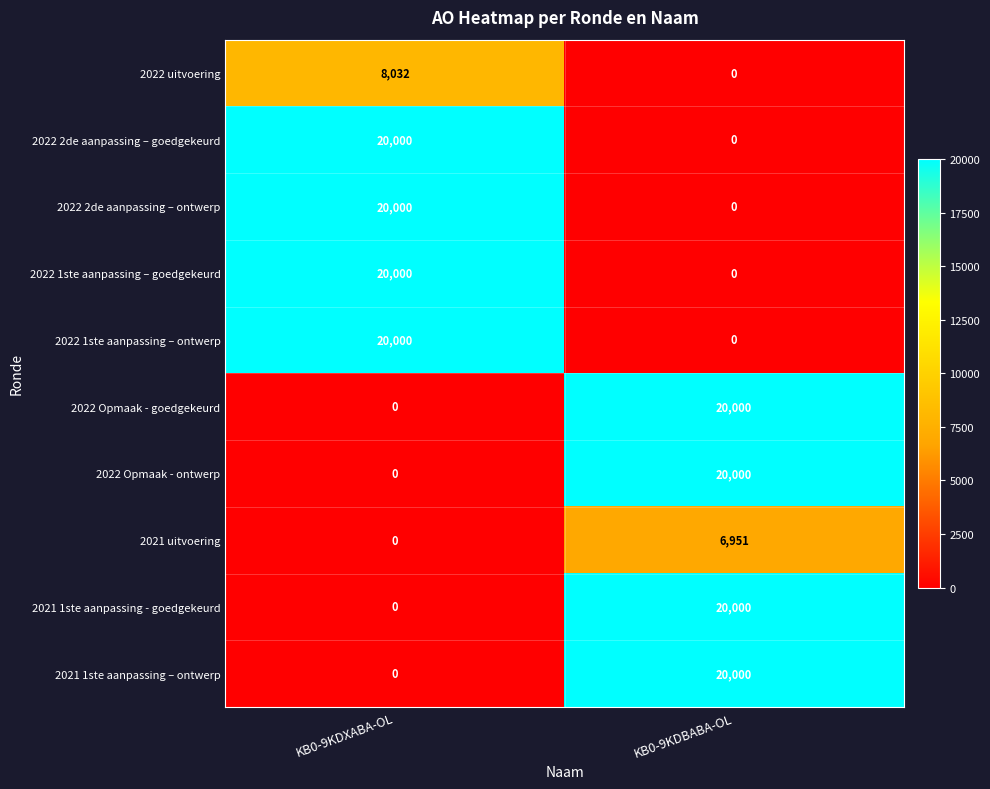

Reading left to right, extract all data points from this chart.

2022 uitvoering: KB0-9KDXABA-OL=8032	KB0-9KDBABA-OL=0
2022 2de aanpassing – goedgekeurd: KB0-9KDXABA-OL=20000	KB0-9KDBABA-OL=0
2022 2de aanpassing – ontwerp: KB0-9KDXABA-OL=20000	KB0-9KDBABA-OL=0
2022 1ste aanpassing – goedgekeurd: KB0-9KDXABA-OL=20000	KB0-9KDBABA-OL=0
2022 1ste aanpassing – ontwerp: KB0-9KDXABA-OL=20000	KB0-9KDBABA-OL=0
2022 Opmaak - goedgekeurd: KB0-9KDXABA-OL=0	KB0-9KDBABA-OL=20000
2022 Opmaak - ontwerp: KB0-9KDXABA-OL=0	KB0-9KDBABA-OL=20000
2021 uitvoering: KB0-9KDXABA-OL=0	KB0-9KDBABA-OL=6951
2021 1ste aanpassing - goedgekeurd: KB0-9KDXABA-OL=0	KB0-9KDBABA-OL=20000
2021 1ste aanpassing – ontwerp: KB0-9KDXABA-OL=0	KB0-9KDBABA-OL=20000